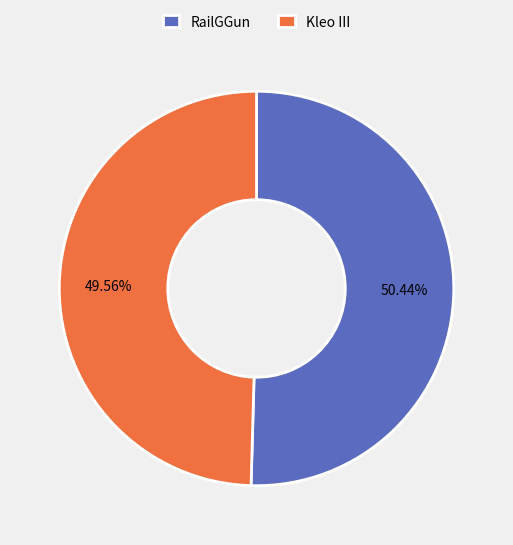

How many segments does this pie chart have?

2